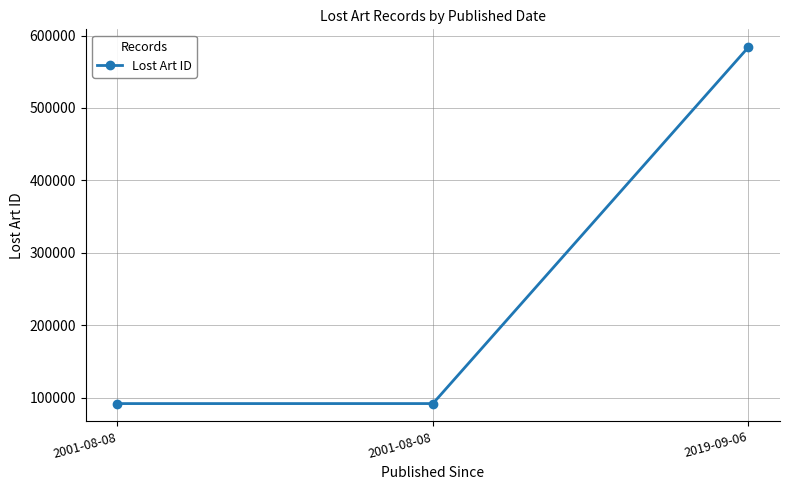

The chart shows a value of 155819 at 2001-08-08. True or false?

False